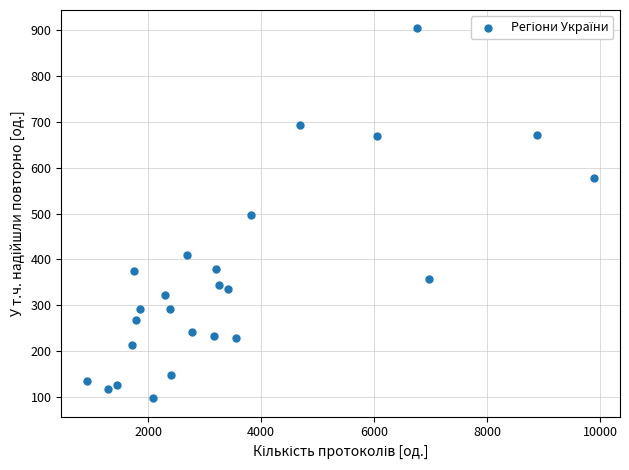

What is the range of X values (max minus min)?

8976